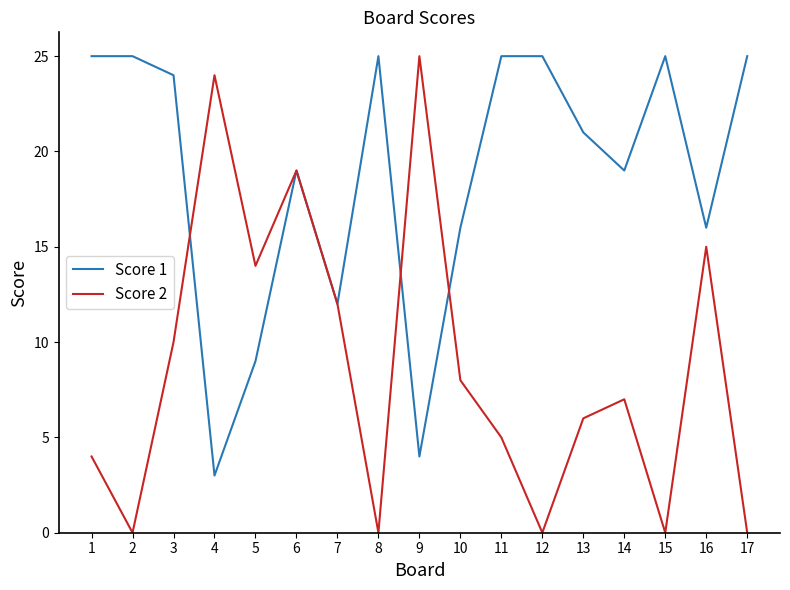

What is the difference between the maximum and minimum values in the Score 1 series?

22